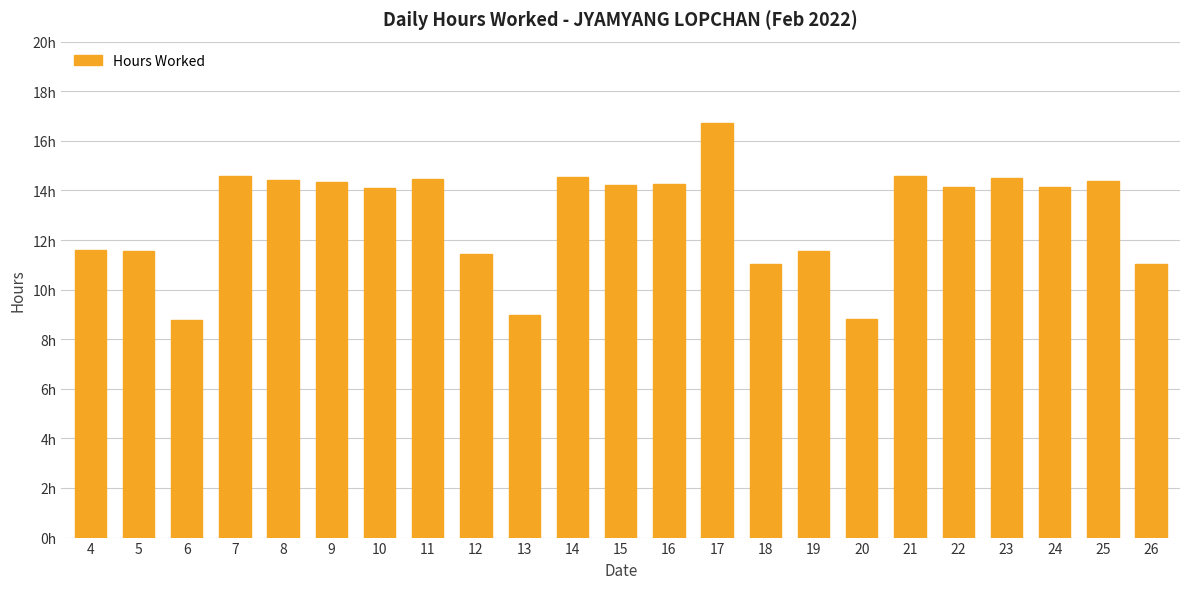

Are the bars horizontal?

No